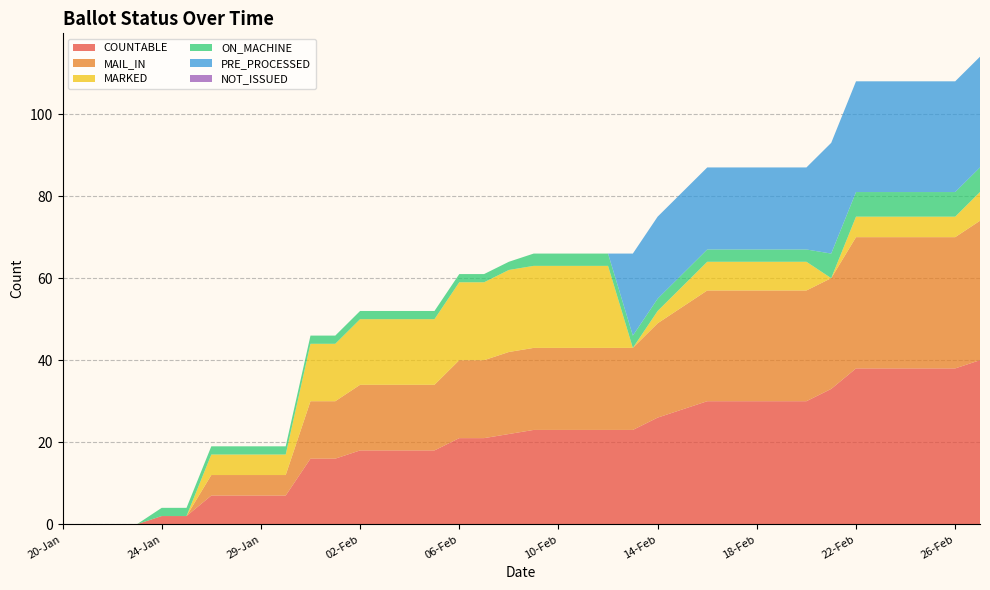

Reading left to right, what are all the values shown in this chart?

COUNTABLE: 0	0	0	0	2	2	7	7	7	7	16	16	18	18	18	18	21	21	22	23	23	23	23	23	26	28	30	30	30	30	30	33	38	38	38	38	38	40
MAIL_IN: 0	0	0	0	0	0	5	5	5	5	14	14	16	16	16	16	19	19	20	20	20	20	20	20	23	25	27	27	27	27	27	27	32	32	32	32	32	34
MARKED: 0	0	0	0	0	0	5	5	5	5	14	14	16	16	16	16	19	19	20	20	20	20	20	0	3	5	7	7	7	7	7	0	5	5	5	5	5	7
ON_MACHINE: 0	0	0	0	2	2	2	2	2	2	2	2	2	2	2	2	2	2	2	3	3	3	3	3	3	3	3	3	3	3	3	6	6	6	6	6	6	6
PRE_PROCESSED: 0	0	0	0	0	0	0	0	0	0	0	0	0	0	0	0	0	0	0	0	0	0	0	20	20	20	20	20	20	20	20	27	27	27	27	27	27	27
NOT_ISSUED: 0	0	0	0	0	0	0	0	0	0	0	0	0	0	0	0	0	0	0	0	0	0	0	0	0	0	0	0	0	0	0	0	0	0	0	0	0	0